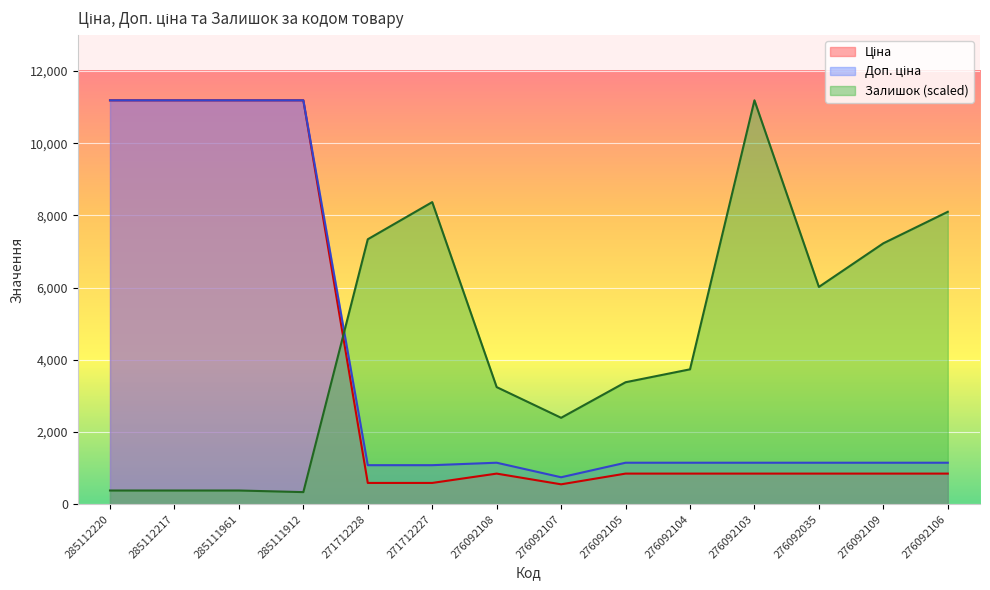

Which category has the lowest value in the Залишок series?

285111912